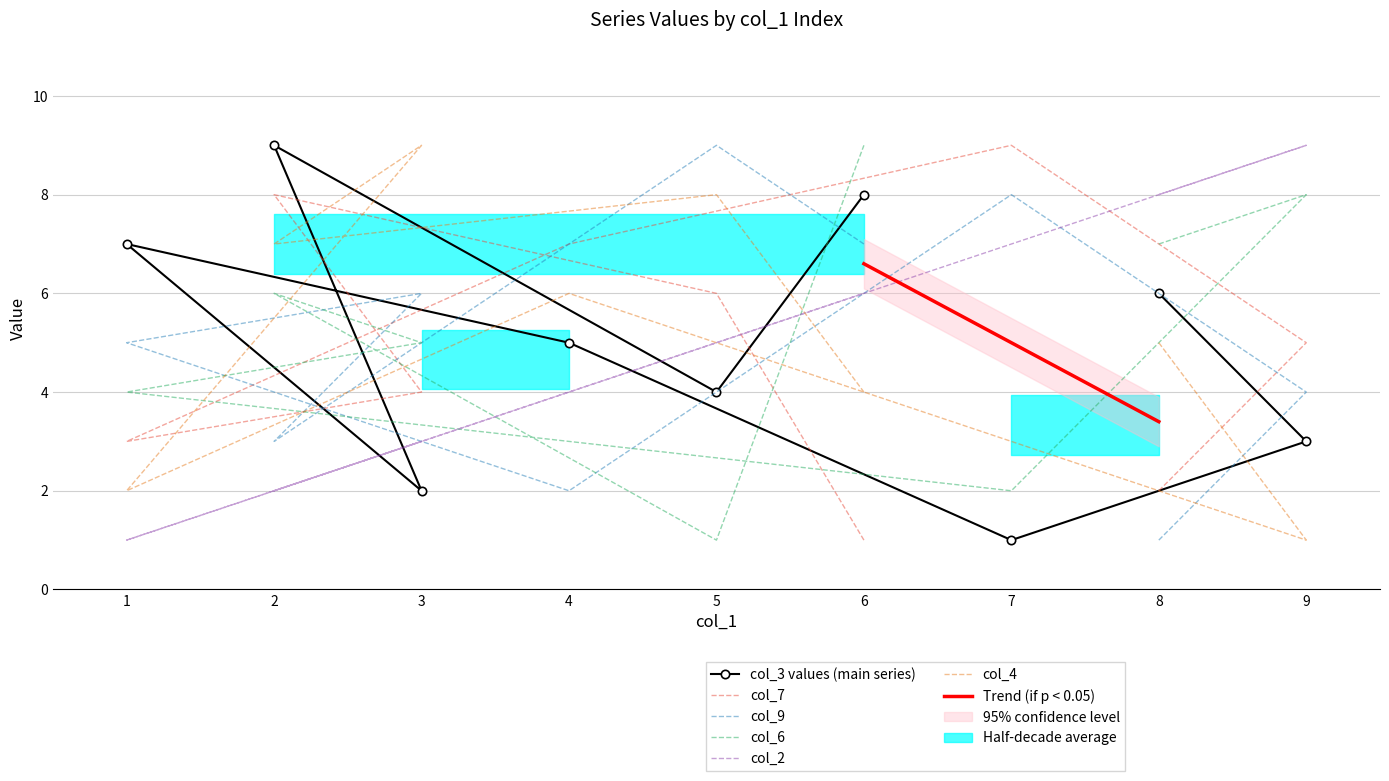

Is the value of col_2 at 4 greater than the value of col_7 at 2?

No